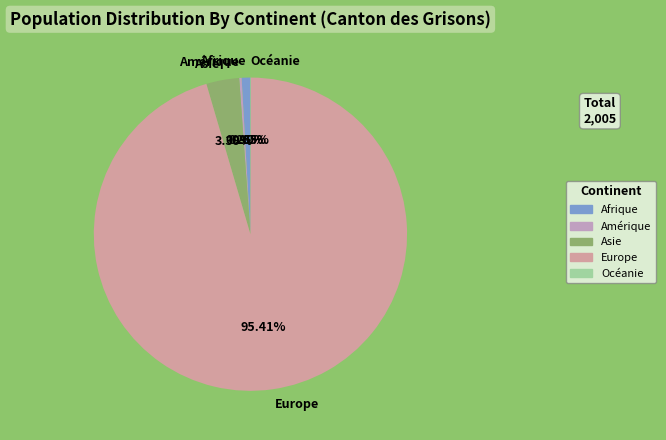

Which slice represents more than half of the pie?

Europe